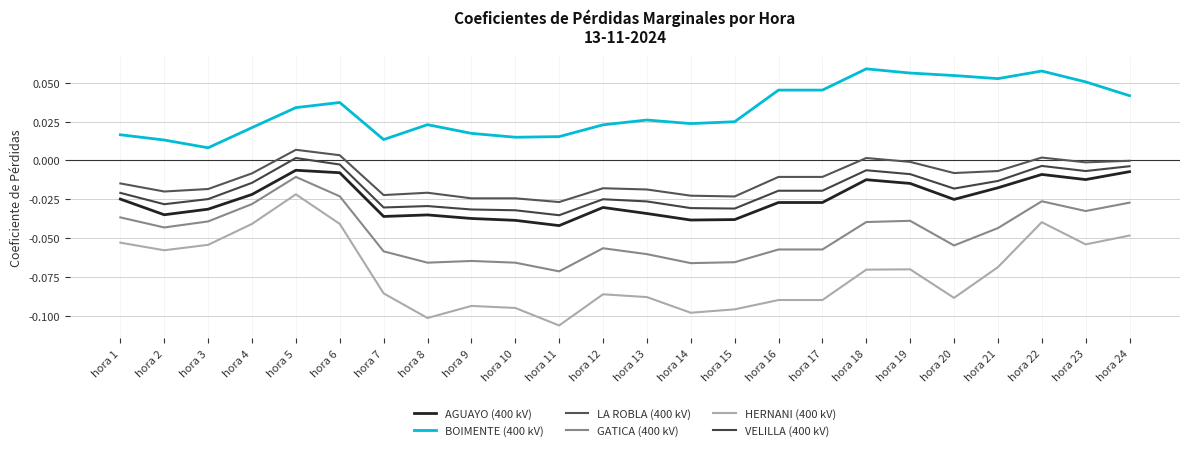

Is it true that BOIMENTE (400 kV) equals 0.0 at hora 6?

True